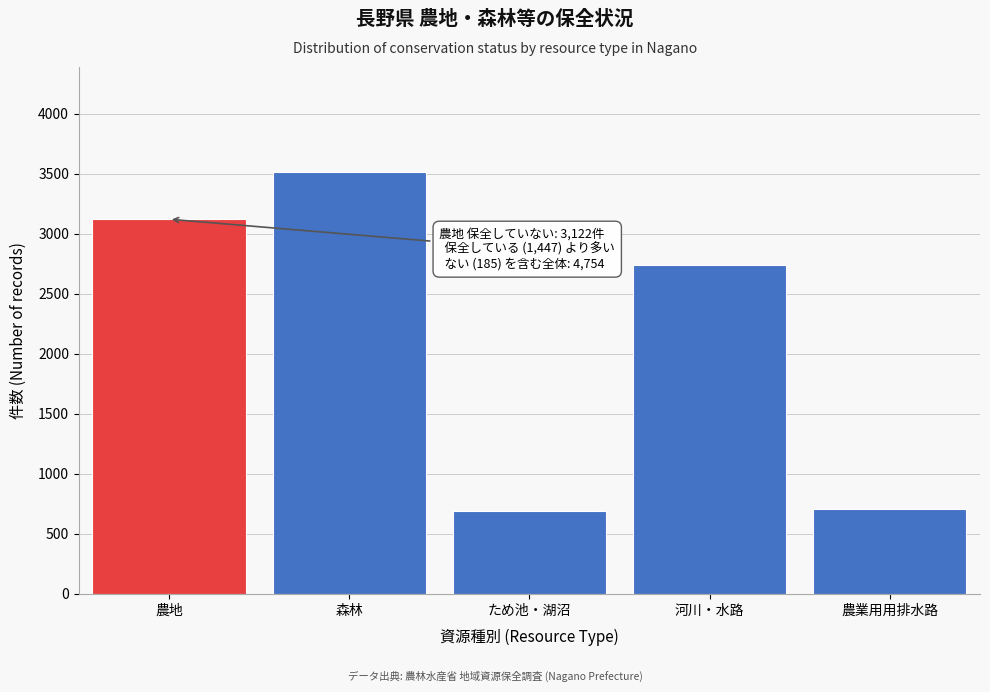

What is the label of the 2nd bar from the left?

森林